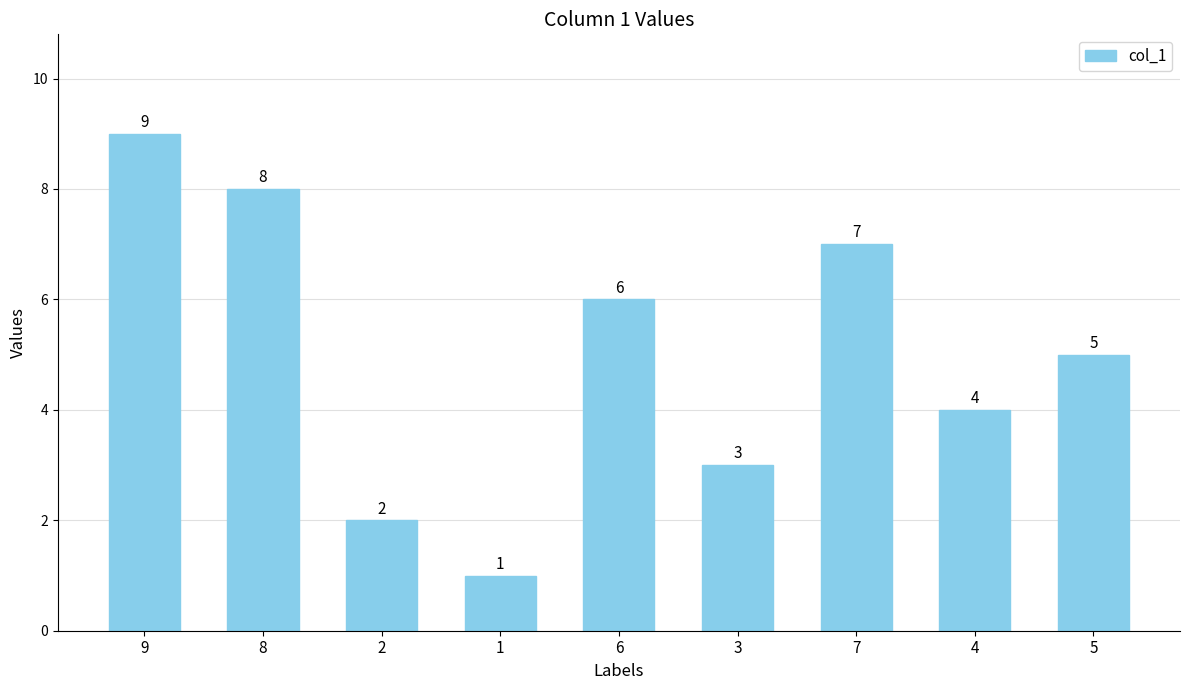

What is the value of the 3rd bar from the left?

2